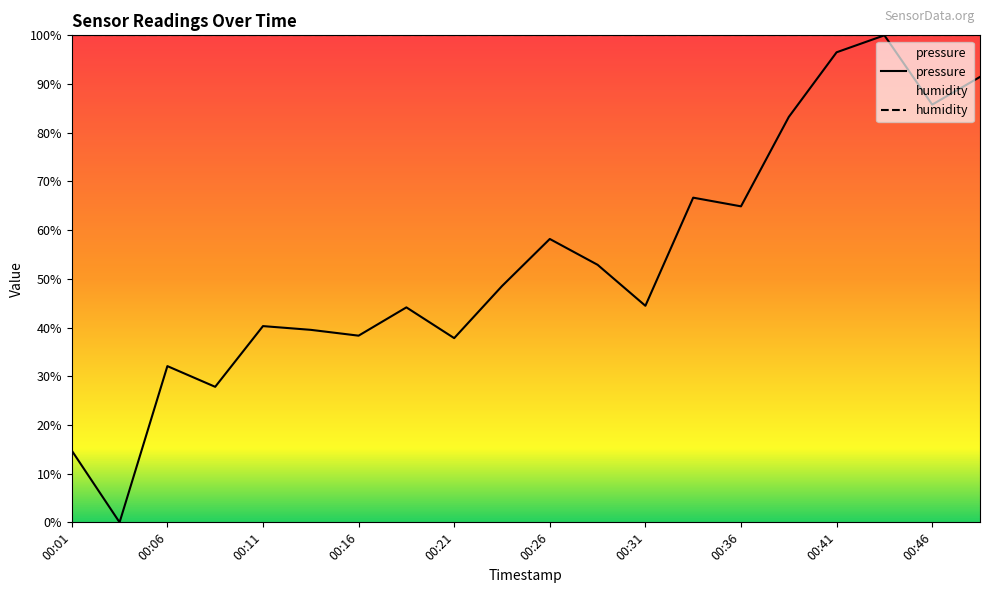

Which series has the widest spread of values?

pressure